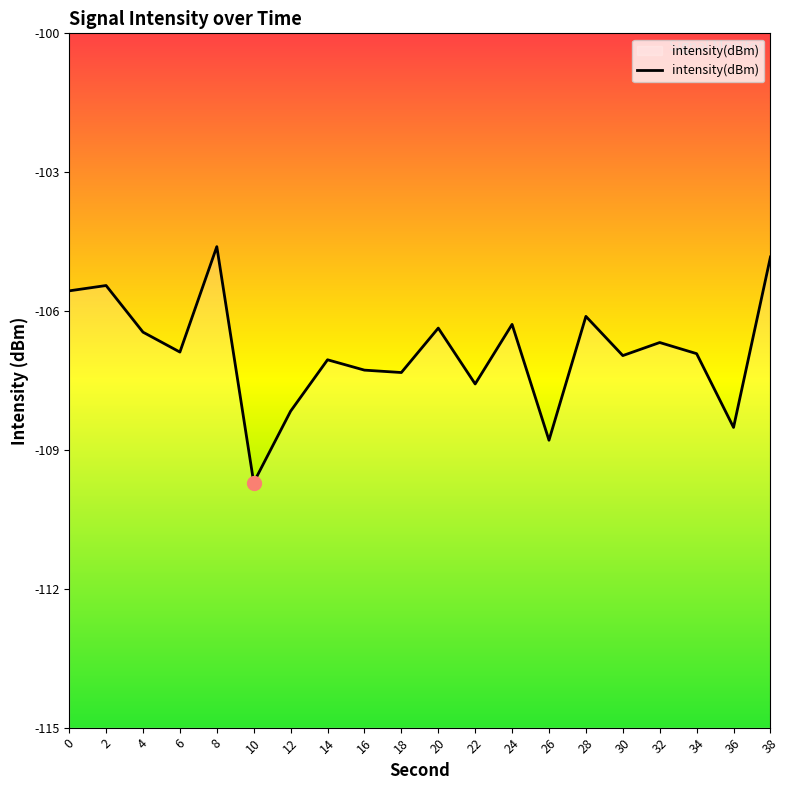

What is the difference between the maximum and second lowest values?

4.2